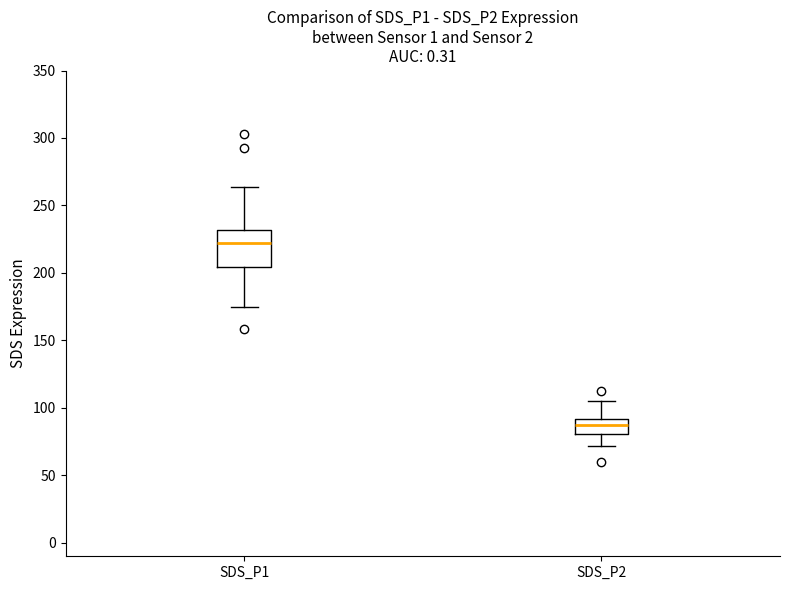

Where is the upper edge of the box for SDS_P2 on the y-axis? The values are not printed on the chart, so give them approximately, as read against the axis.

90